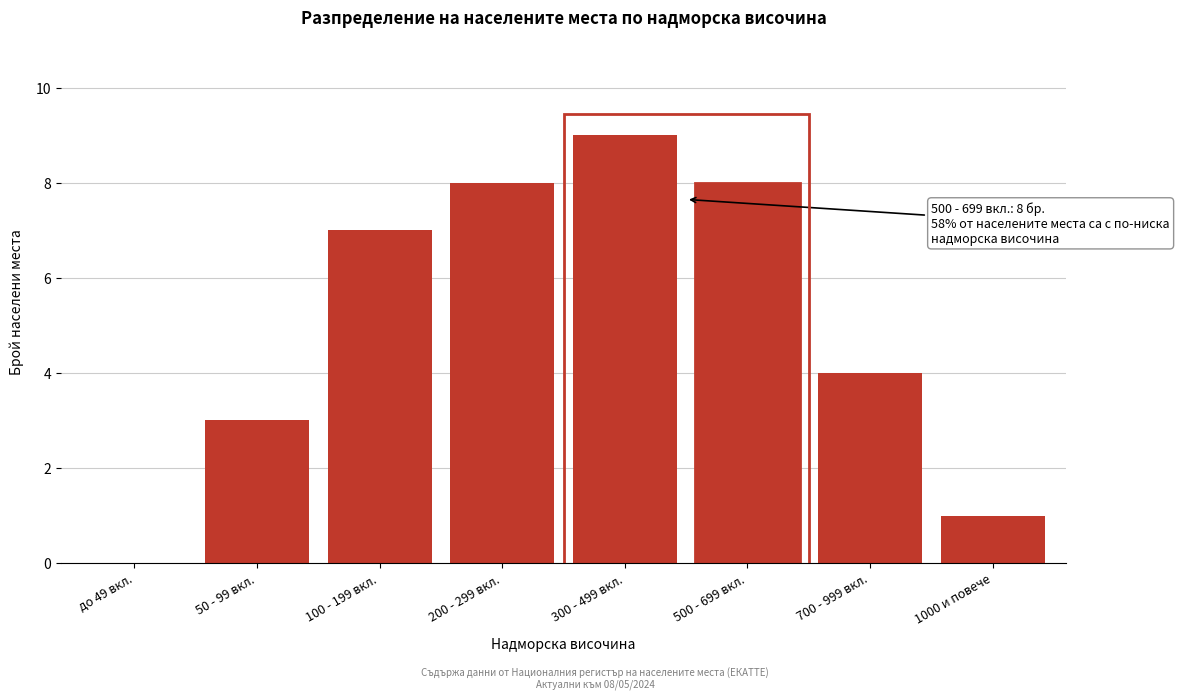

Reading left to right, transcribe all the data shown in this chart.

до 49 вкл.=0	50 - 99 вкл.=3	100 - 199 вкл.=7	200 - 299 вкл.=8	300 - 499 вкл.=9	500 - 699 вкл.=8	700 - 999 вкл.=4	1000 и повече=1